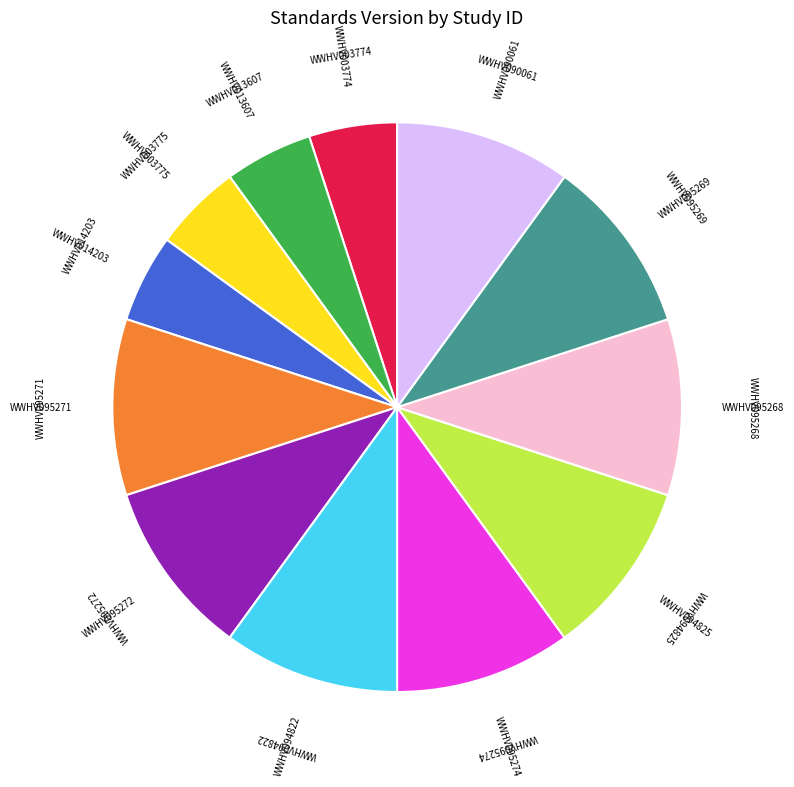

Does any single category account for the majority?

No